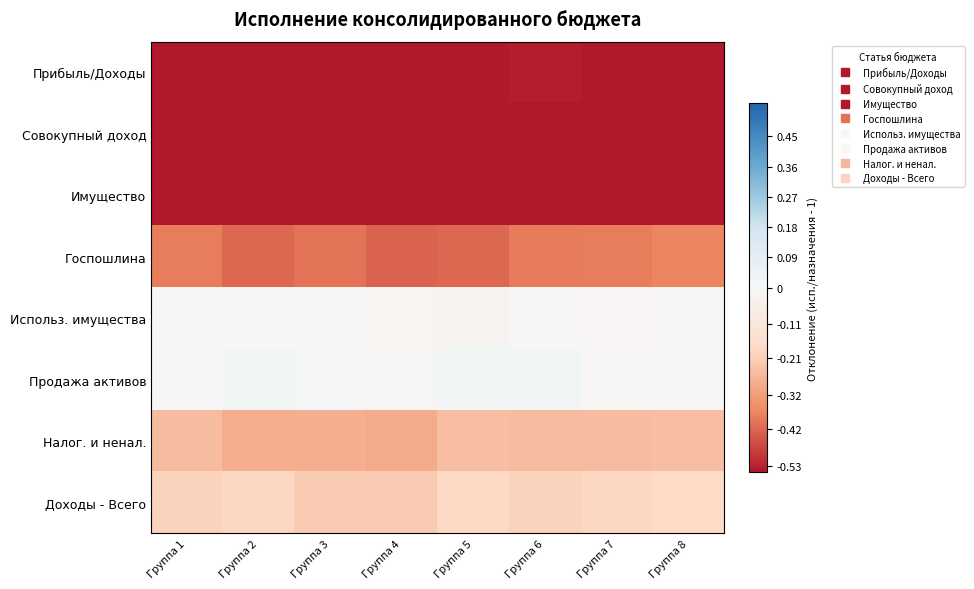

What is the total value across all series at Группа 6?

-2.5